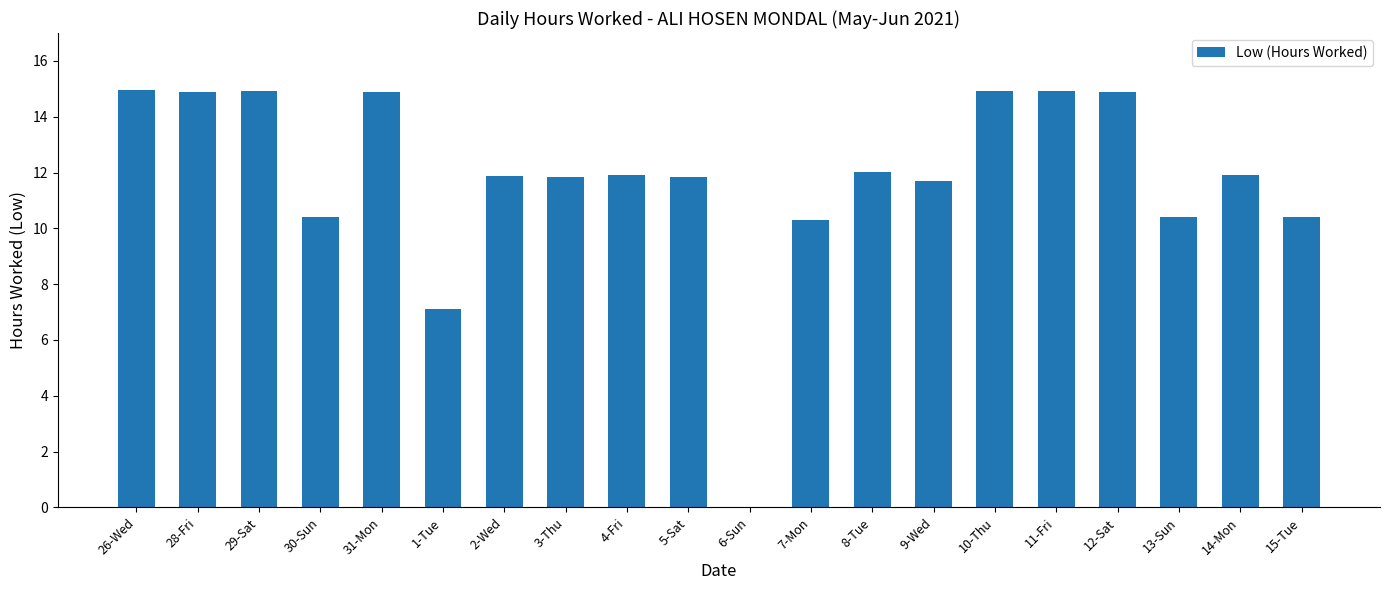

What is the sum of the values at 4-Fri and 29-Sat?

26.9